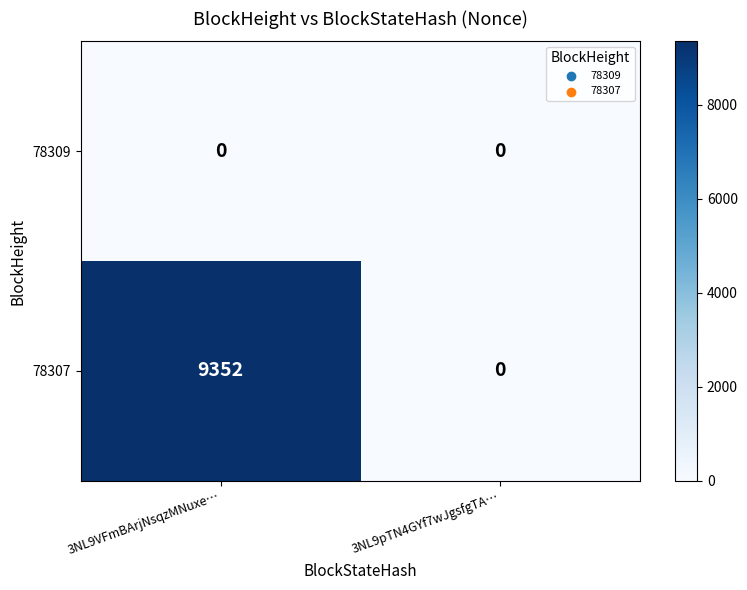

The value of 78309 at 3NL9VFmBArjNsqzMNuxe… is 0. True or false?

True